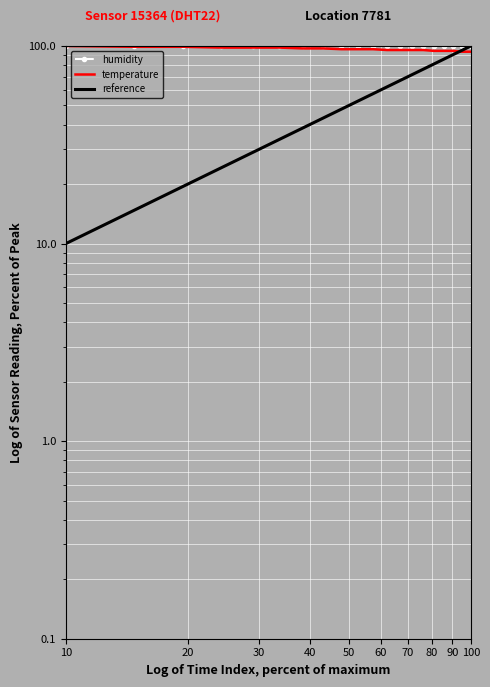

True or false: temperature and humidity intersect in this chart.

False